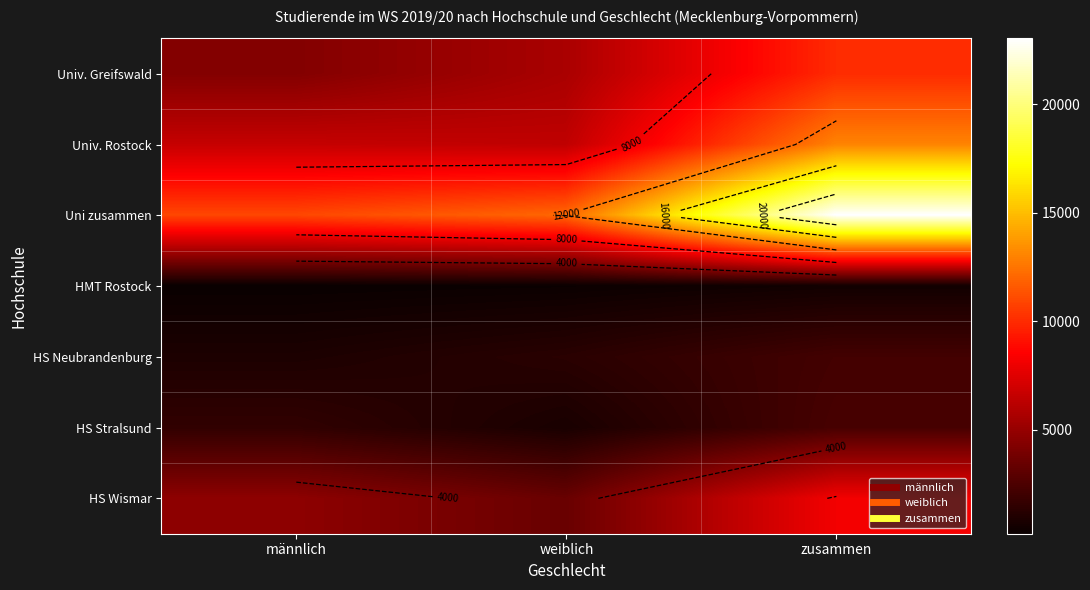

At which label does Univ. Rostock reach its peak?

zusammen